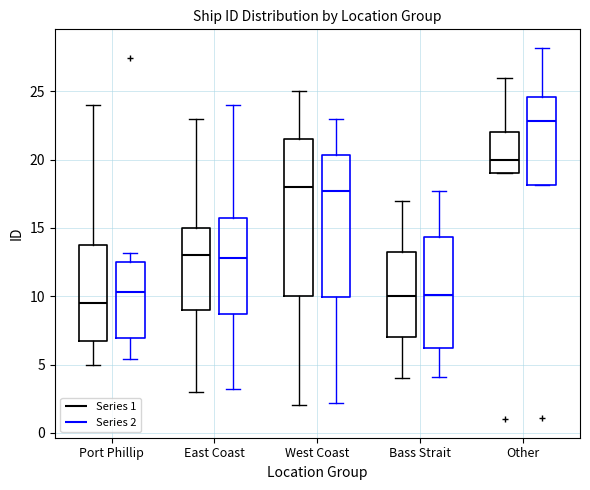

Where does the upper whisker of the box for East Coast (Series 2) end on the y-axis? The values are not printed on the chart, so give them approximately, as read against the axis.

24.0